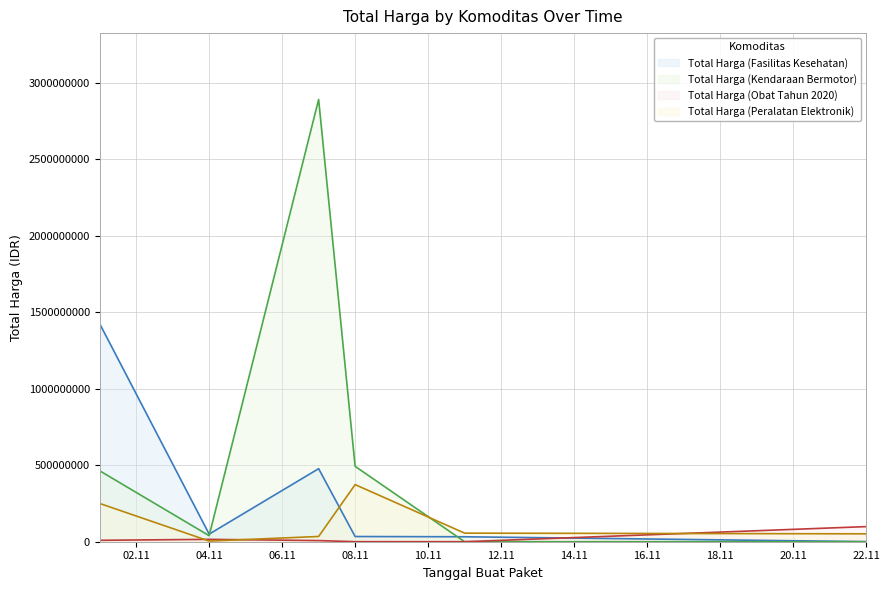

Which series has the largest range (max minus min)?

Total Harga (Kendaraan Bermotor)